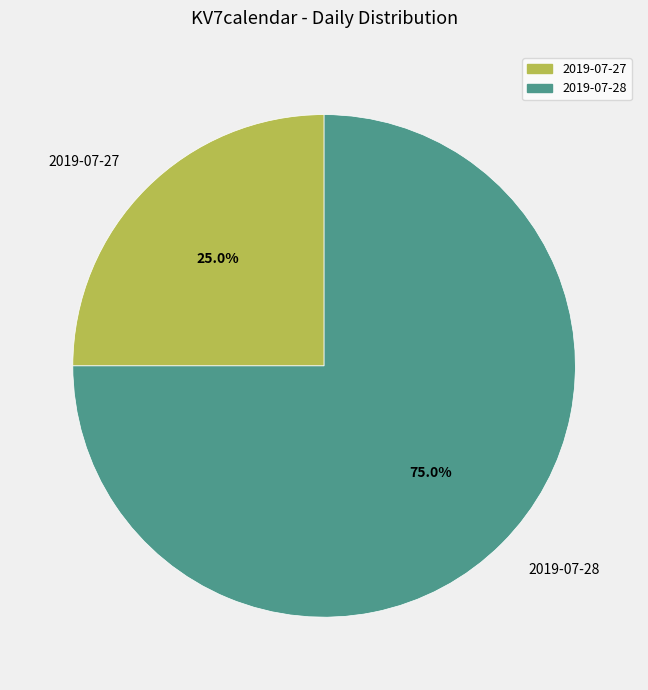

Rank the categories by value from highest to lowest.

2019-07-28, 2019-07-27